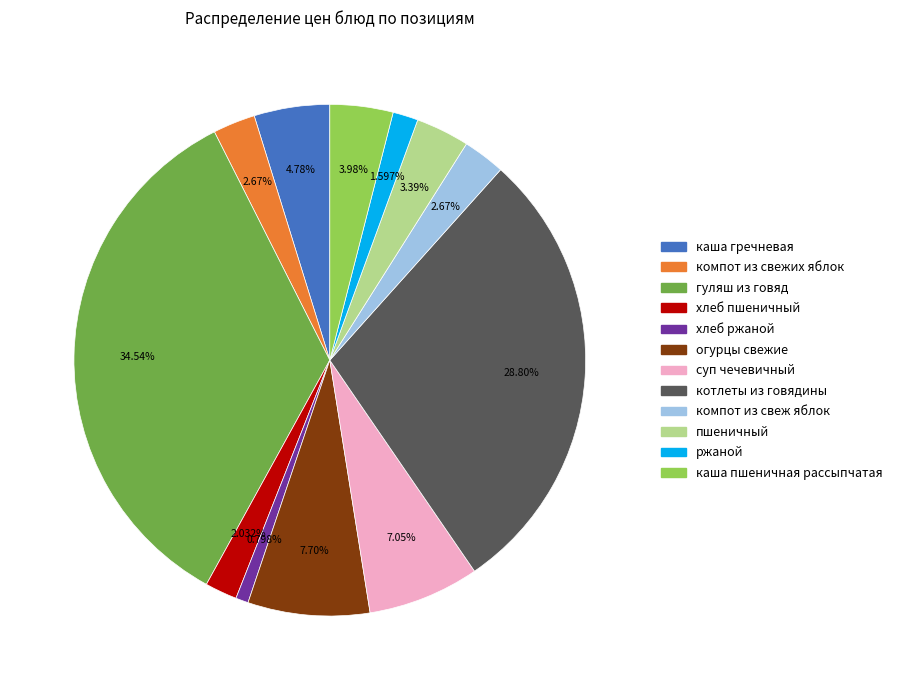

To the nearest percent, what portion does каша пшеничная рассыпчатая represent?

4%